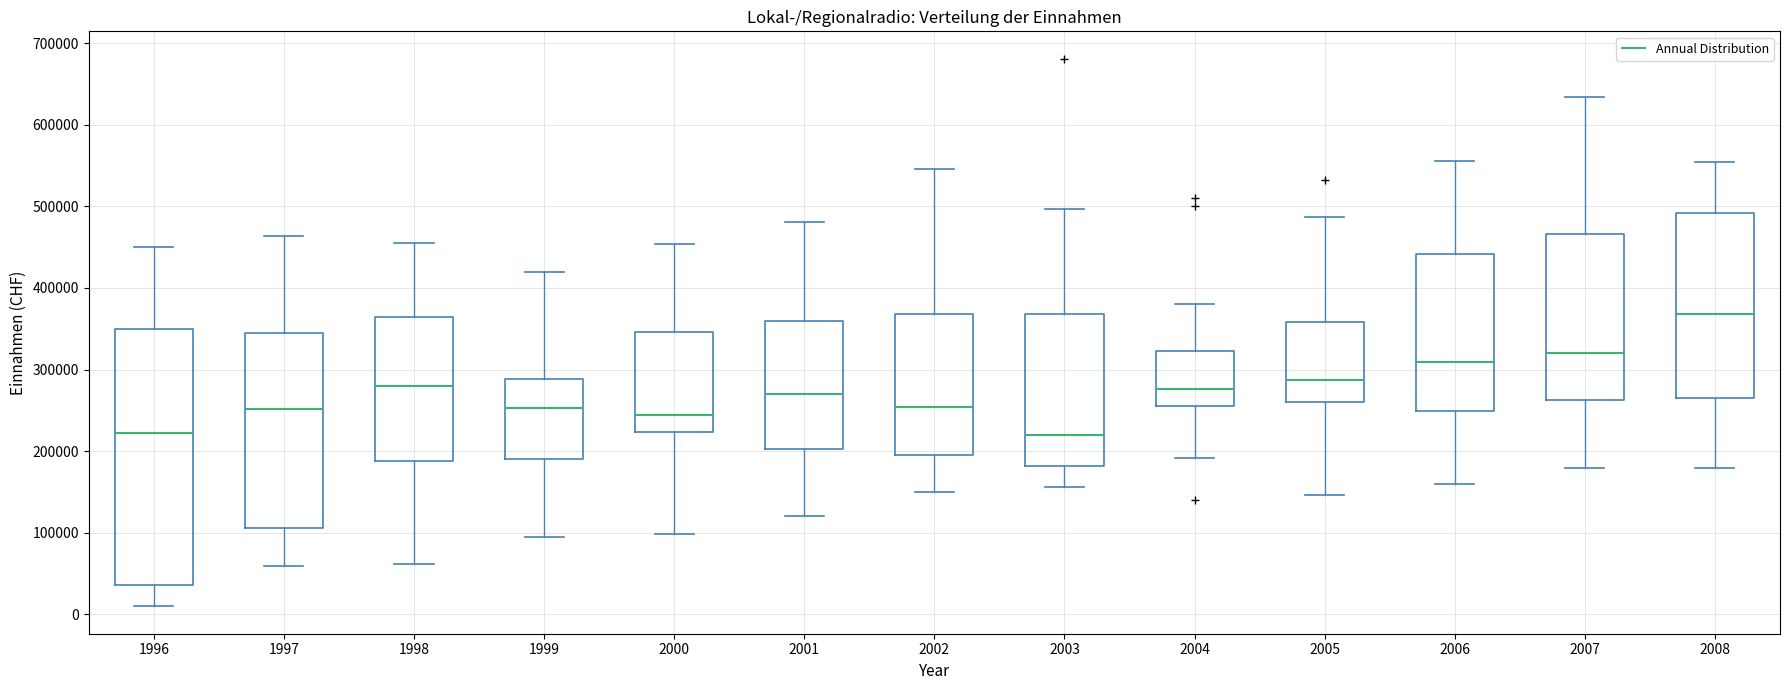

Which box is the tallest, from its lower edge to its upper edge?

1996